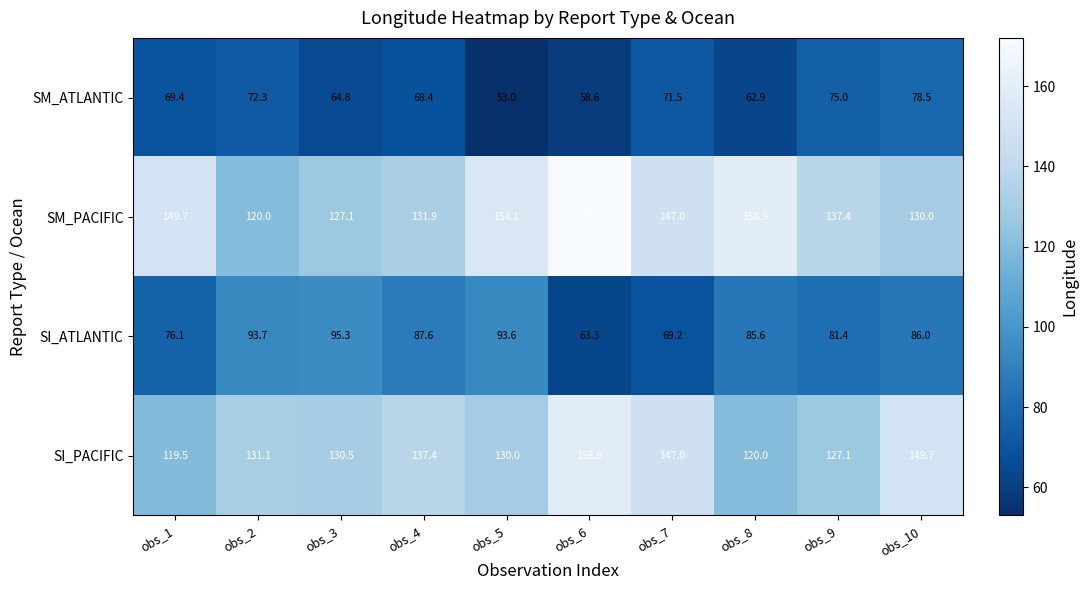

Which series changed the most between obs_2 and obs_5?

SM_PACIFIC